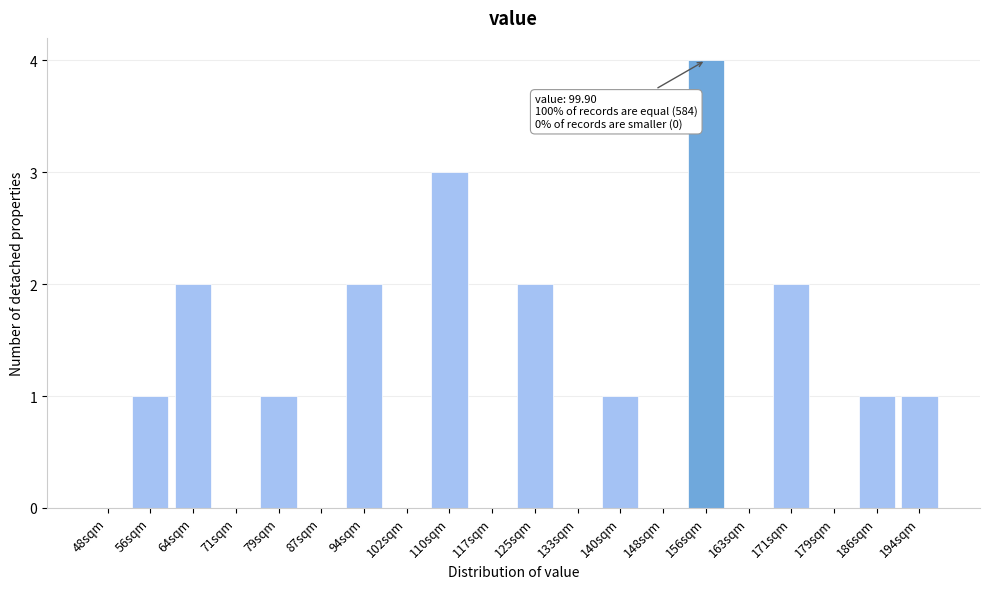

Reading left to right, list all the values displayed in this chart.

48sqm=0	56sqm=1	64sqm=2	71sqm=0	79sqm=1	87sqm=0	94sqm=2	102sqm=0	110sqm=3	117sqm=0	125sqm=2	133sqm=0	140sqm=1	148sqm=0	156sqm=4	163sqm=0	171sqm=2	179sqm=0	186sqm=1	194sqm=1